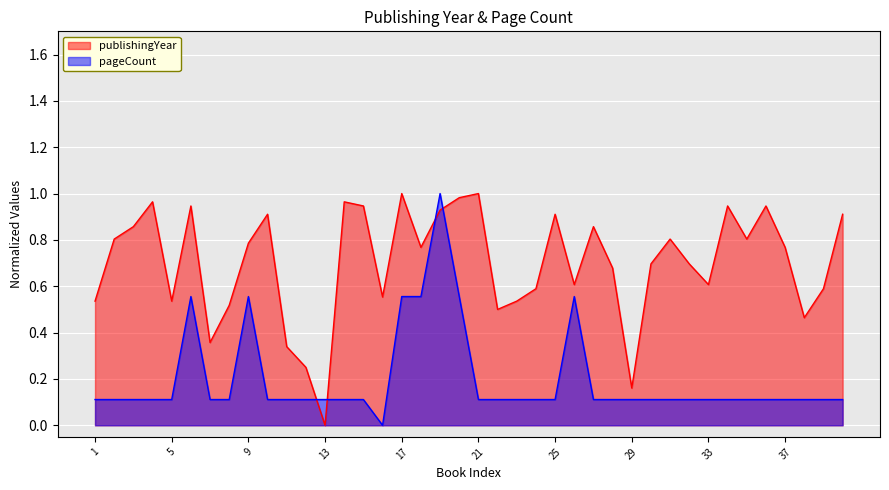

What is the value of the publishingYear point at the 23rd from the left?

0.5